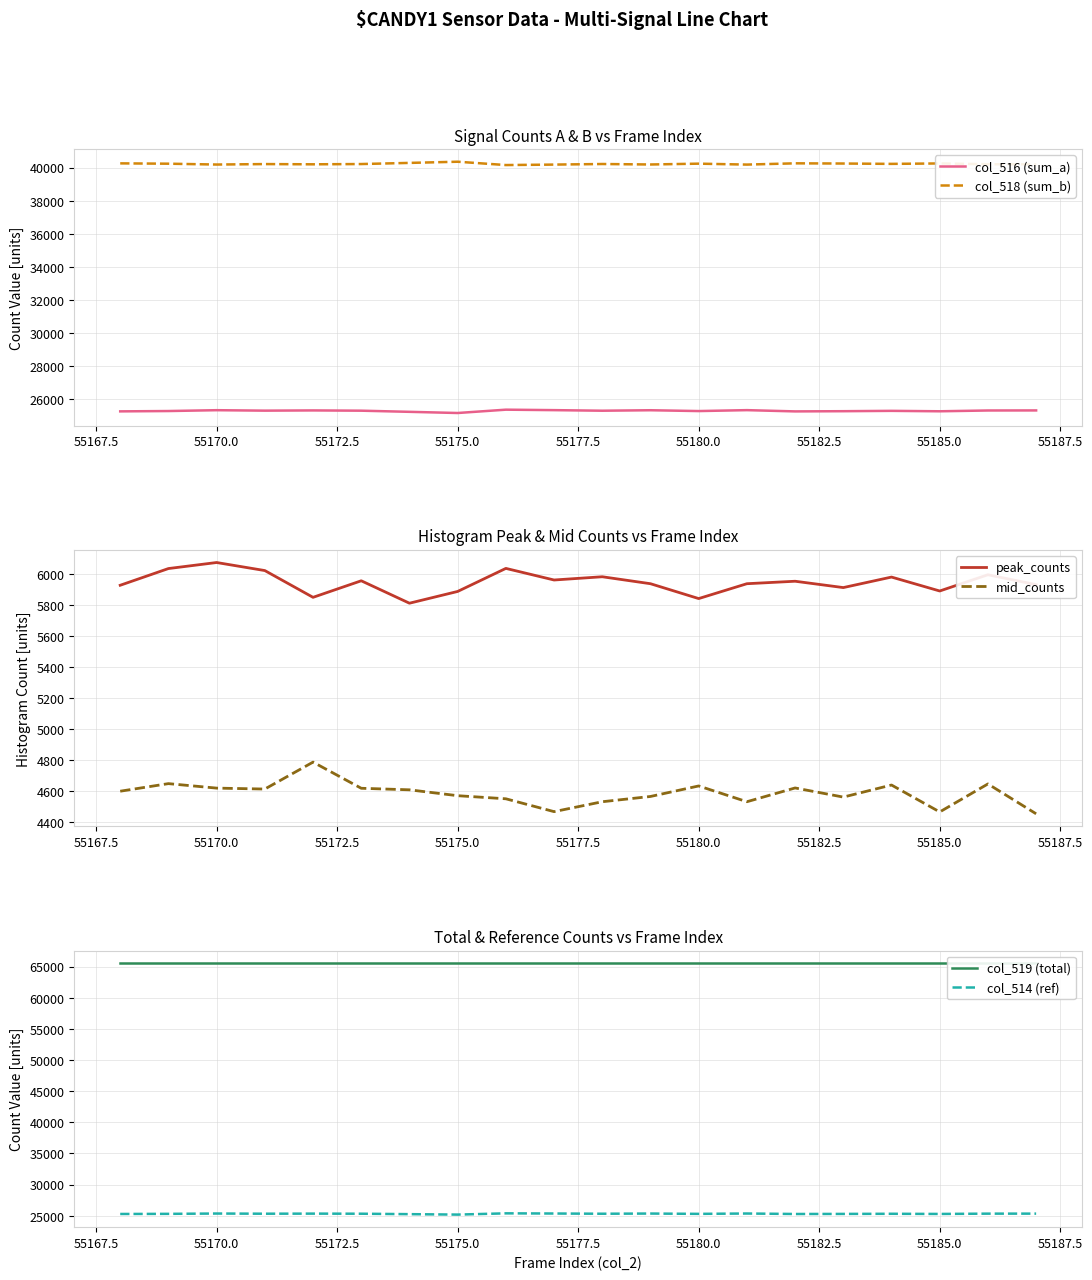

What is the highest value of the col_516 (sum_a) series?

25383